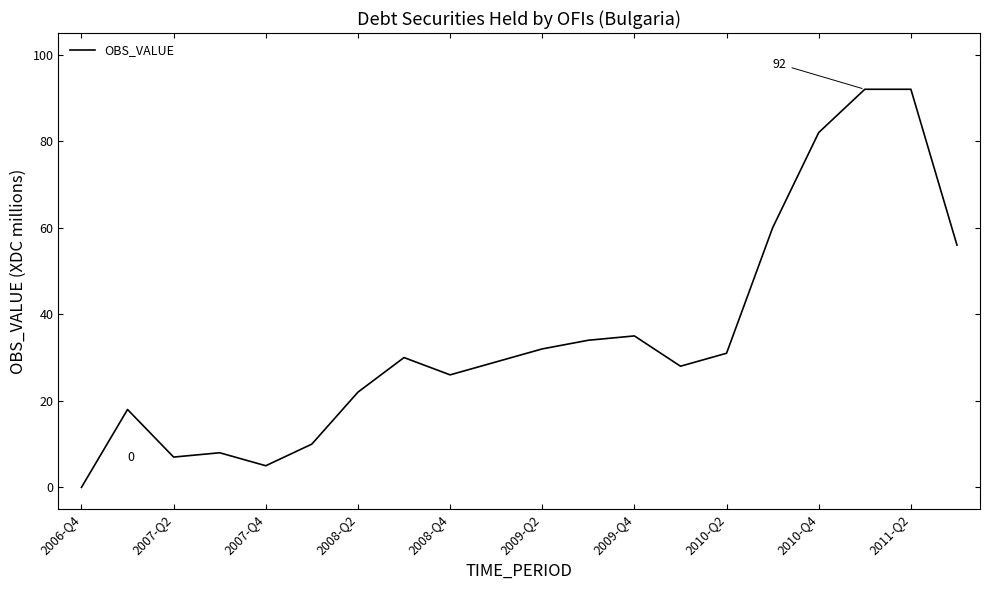

What is the difference between the maximum and minimum values?

92